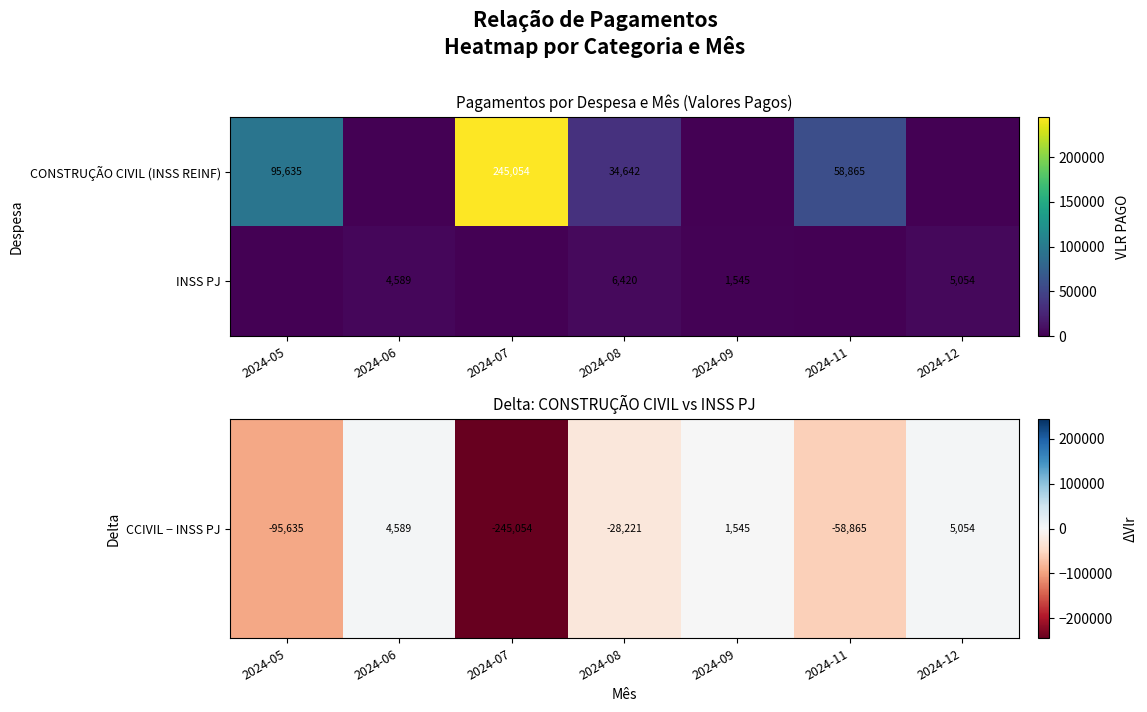

True or false: INSS PJ has a value of 2651 at 2024-12.

False